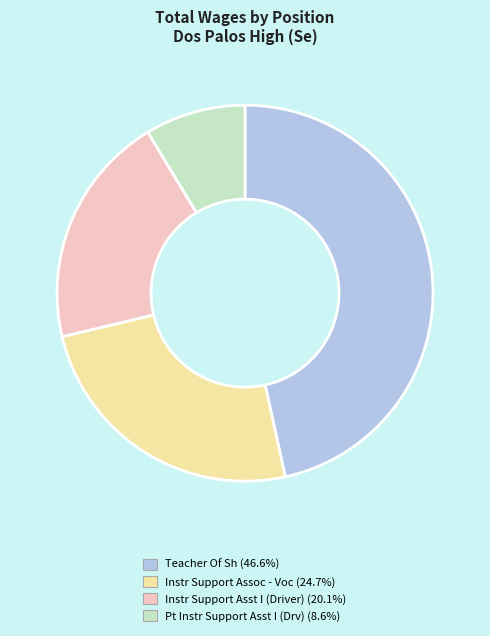

Which category has the smallest portion of the pie?

Pt Instr Support Asst I (Drv)